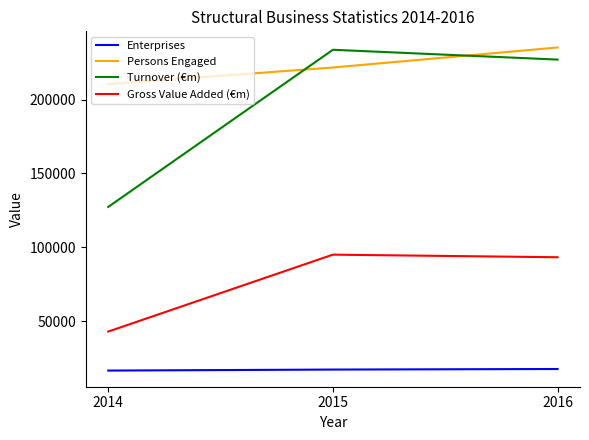

What is the sum of all Turnover (€m) values?

588324